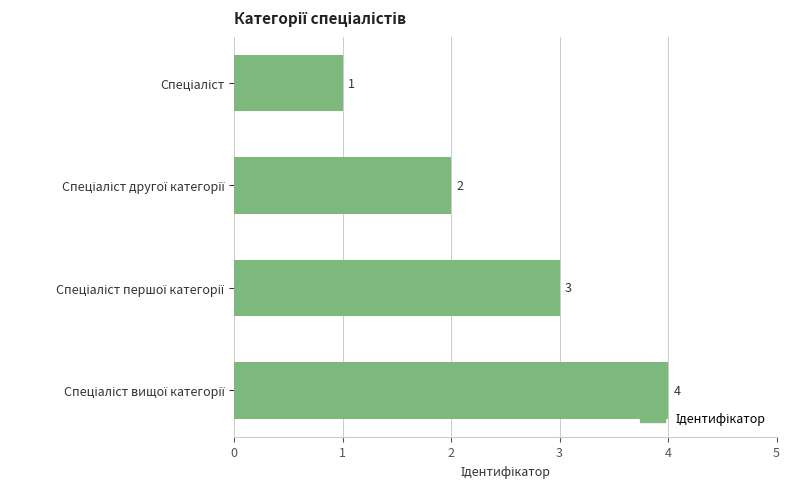

Count the values in the range 2 to 4.

3